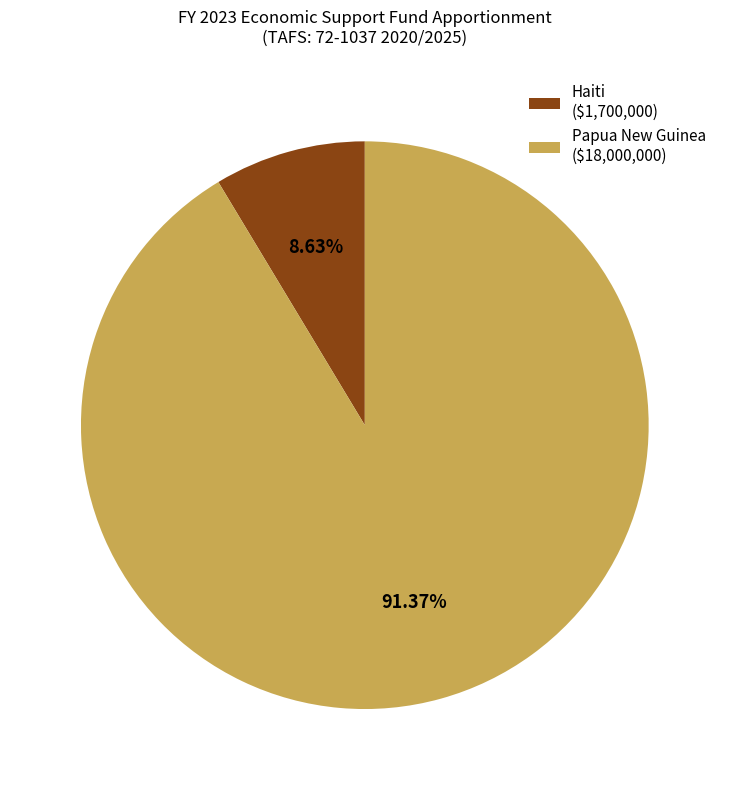

Is the sum of Haiti and Papua New Guinea greater than half?

Yes